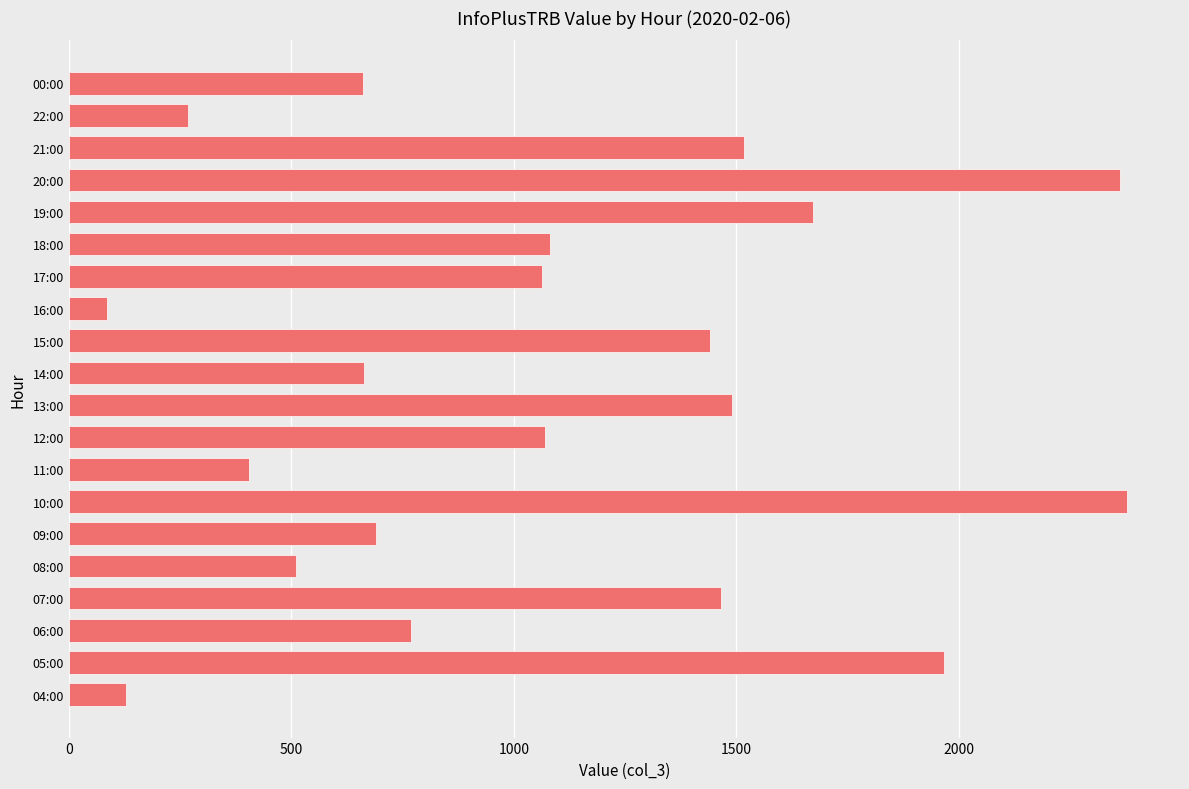

What is the sum of all values?

21690